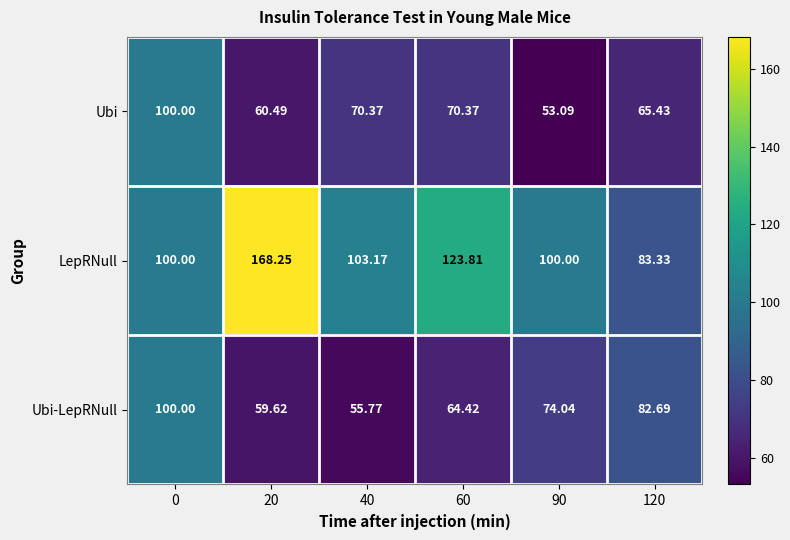

Which series has the largest total across all categories?

LepRNull